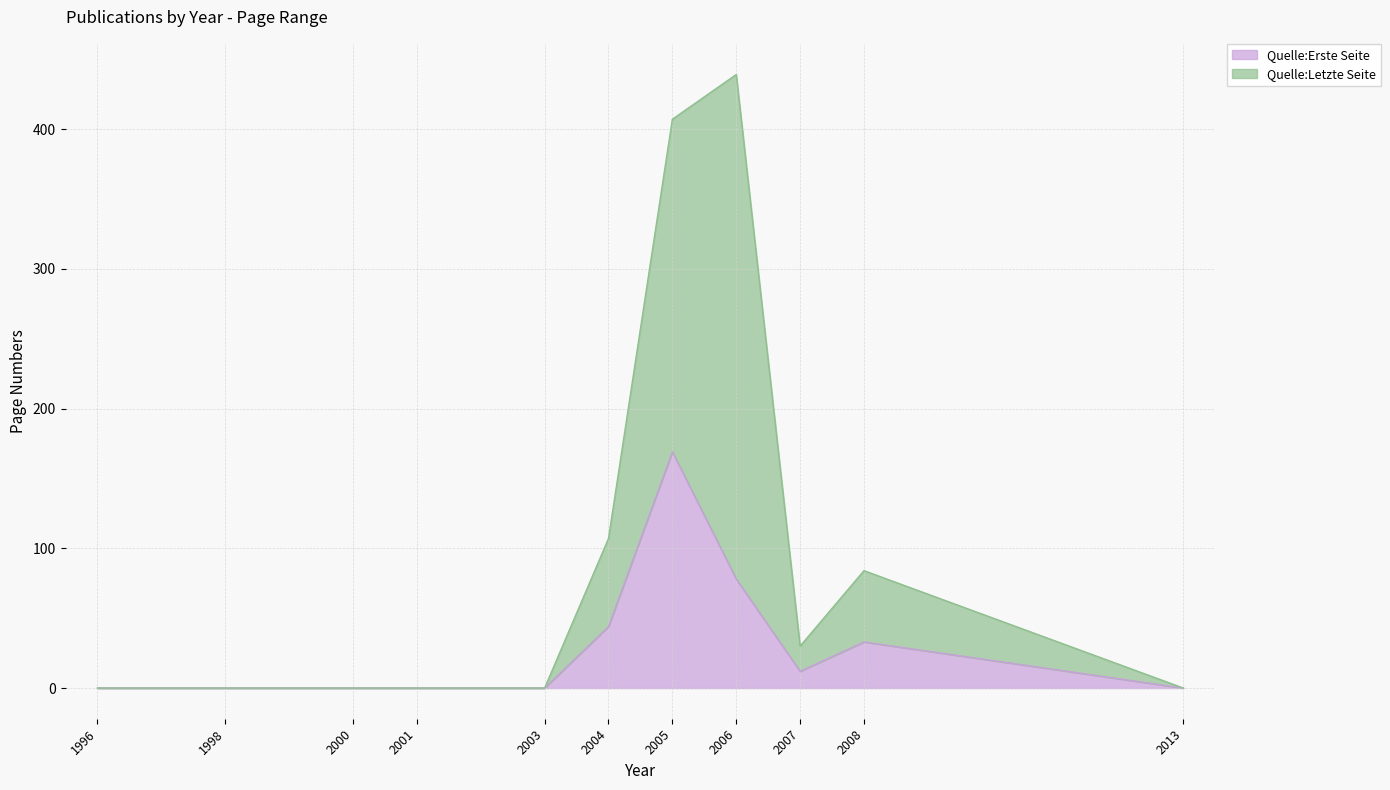

Where is Quelle:Erste Seite nearest to the value 84?

2006